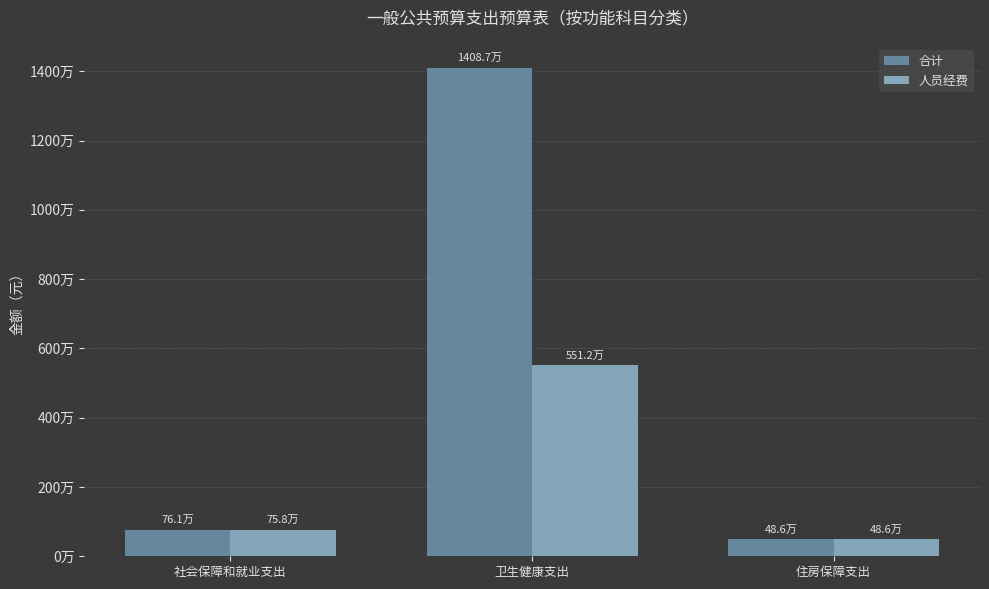

Which series has the widest spread of values?

合计